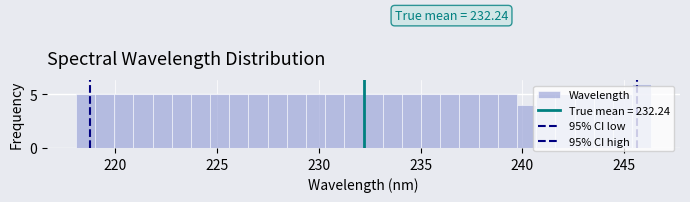

Around what value on the x-axis is the tallest bar? Give the approximate position of its centre, as read against the axis.

246.0